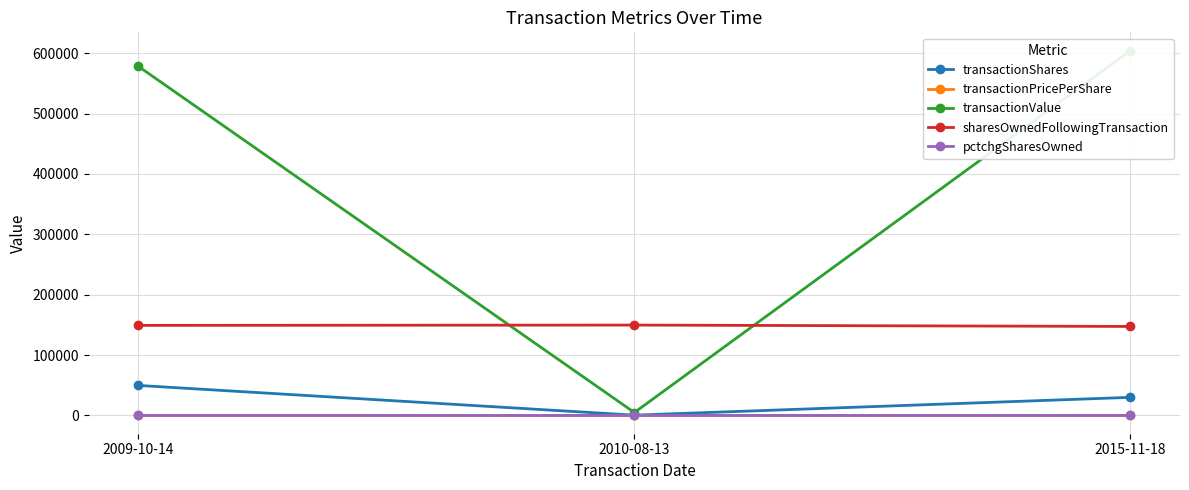

Reading right to left, extract all data points from this chart.

transactionShares: 2015-11-18=30000.0	2010-08-13=500.0	2009-10-14=49725.0
transactionPricePerShare: 2015-11-18=20.1	2010-08-13=9.7	2009-10-14=11.6
transactionValue: 2015-11-18=604200.0	2010-08-13=4850.0	2009-10-14=578053.0
sharesOwnedFollowingTransaction: 2015-11-18=147397.0	2010-08-13=149662.0	2009-10-14=149162.0
pctchgSharesOwned: 2015-11-18=-17.0	2010-08-13=0.0	2009-10-14=-25.0